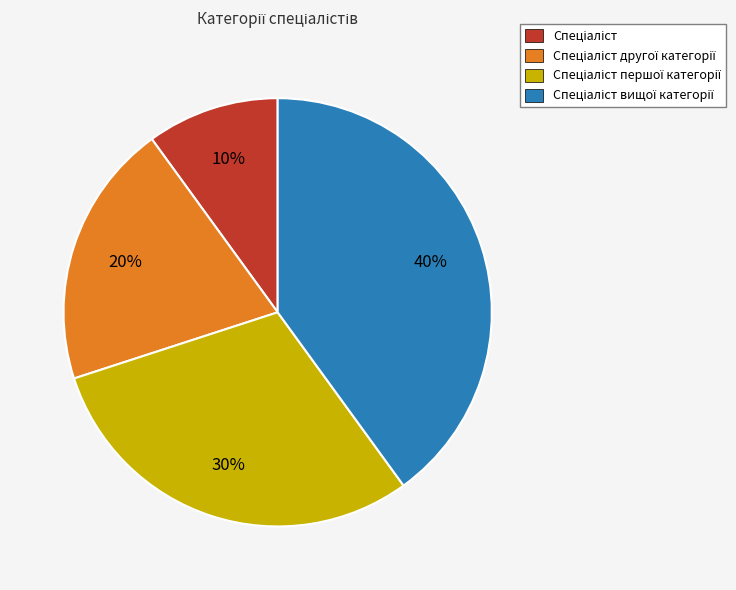

How many slices are in this pie chart?

4